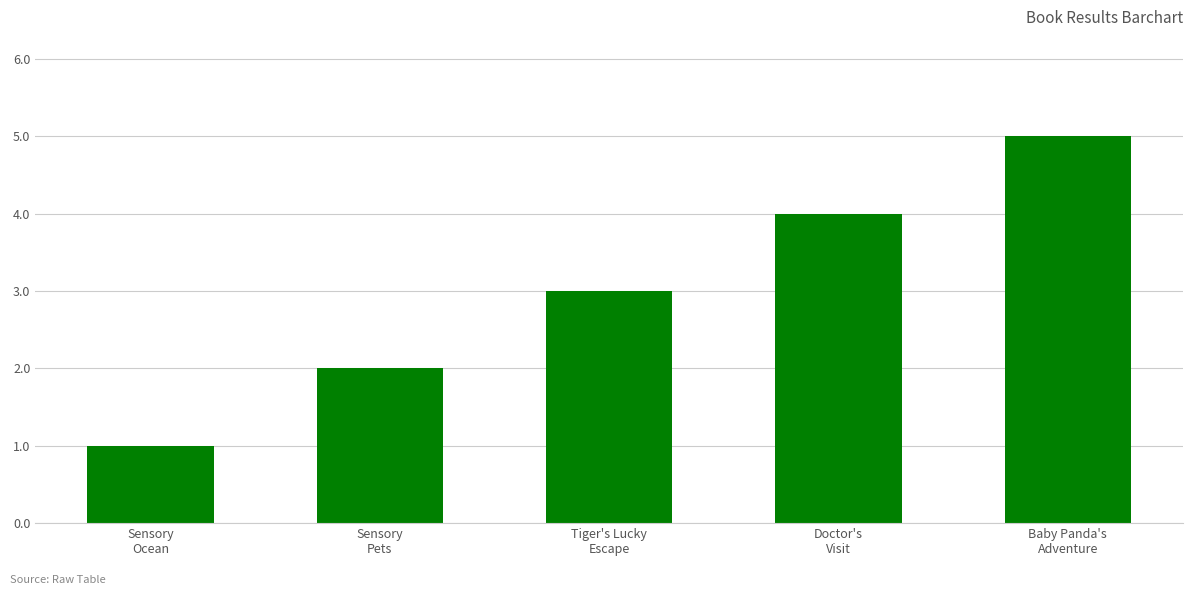

What value does the data have at Baby Panda's
Adventure?

5